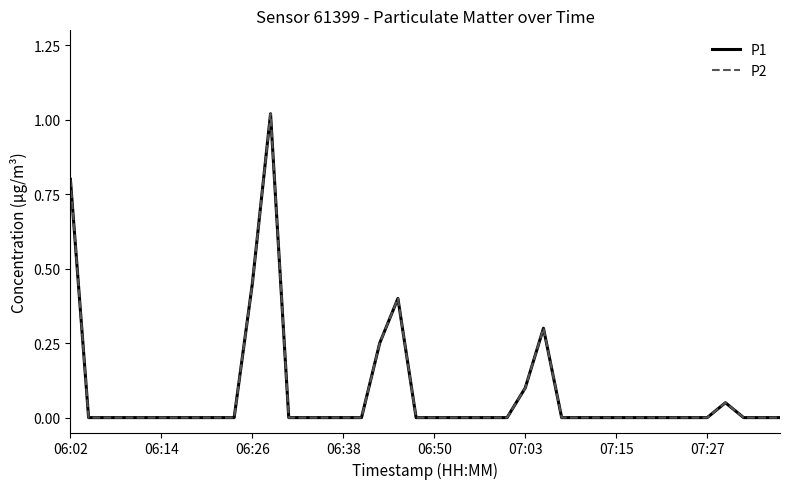

What is the average value of the P1 series?

0.1